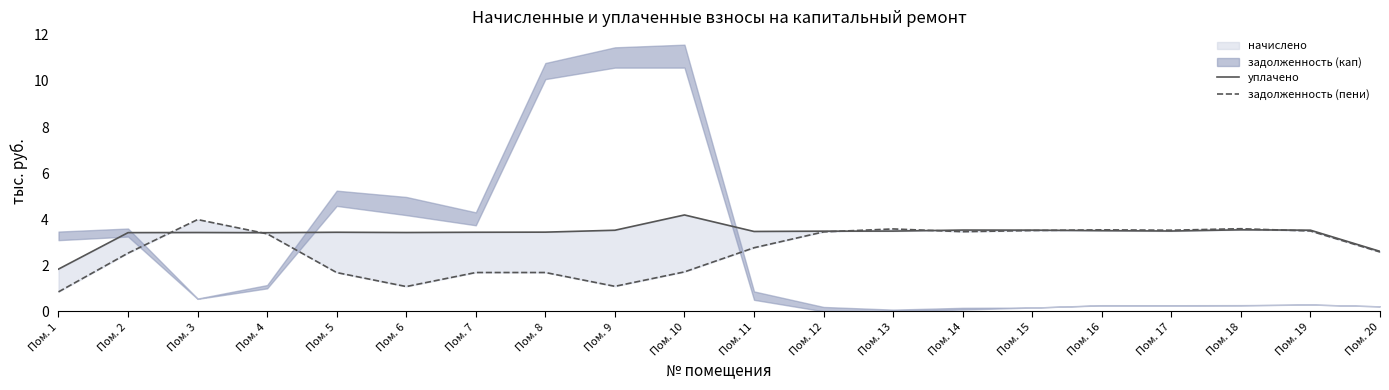

At which category is the sum across all series the highest?

Пом. 3